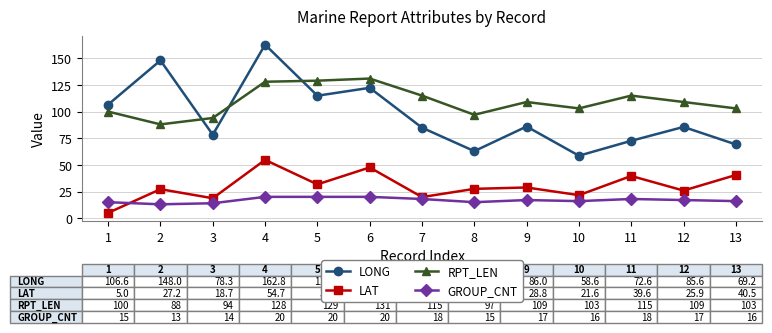

What is the highest value of the RPT_LEN series?

131.0